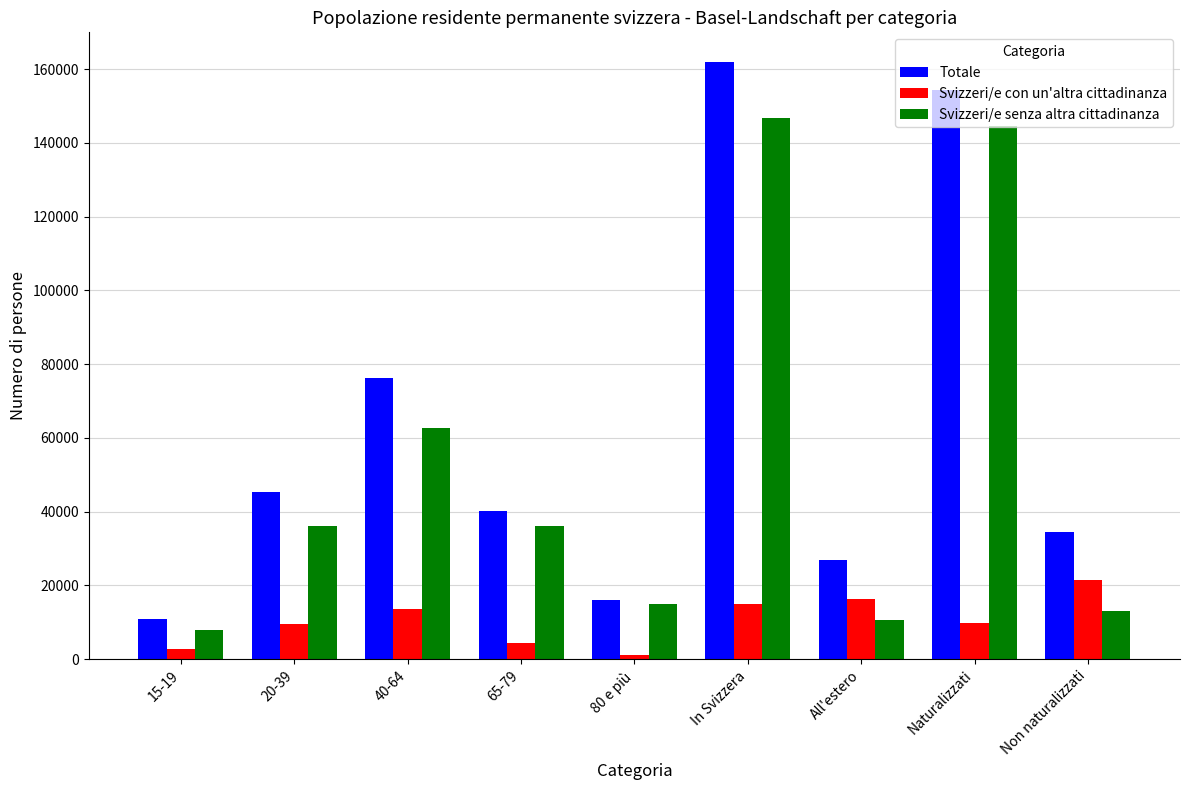

What position from the right is Naturalizzati?

2